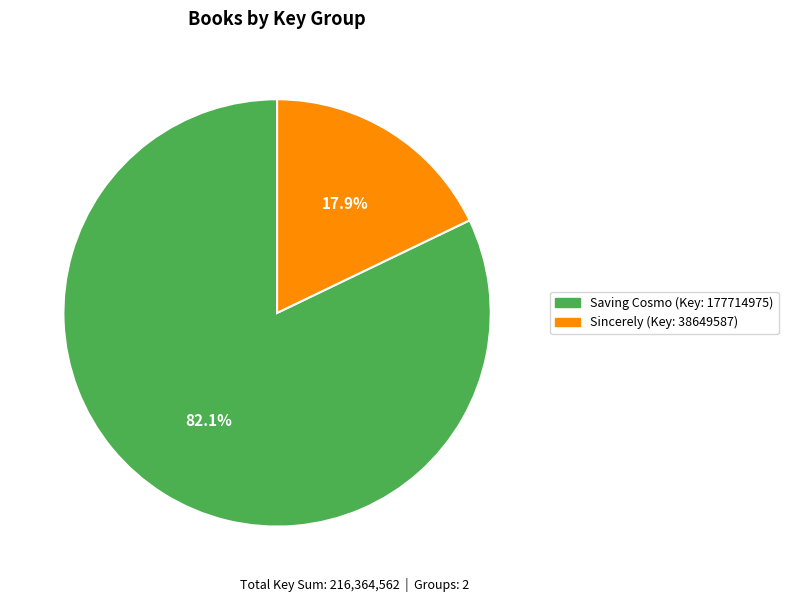

Is there any slice that represents more than half of the pie?

Yes